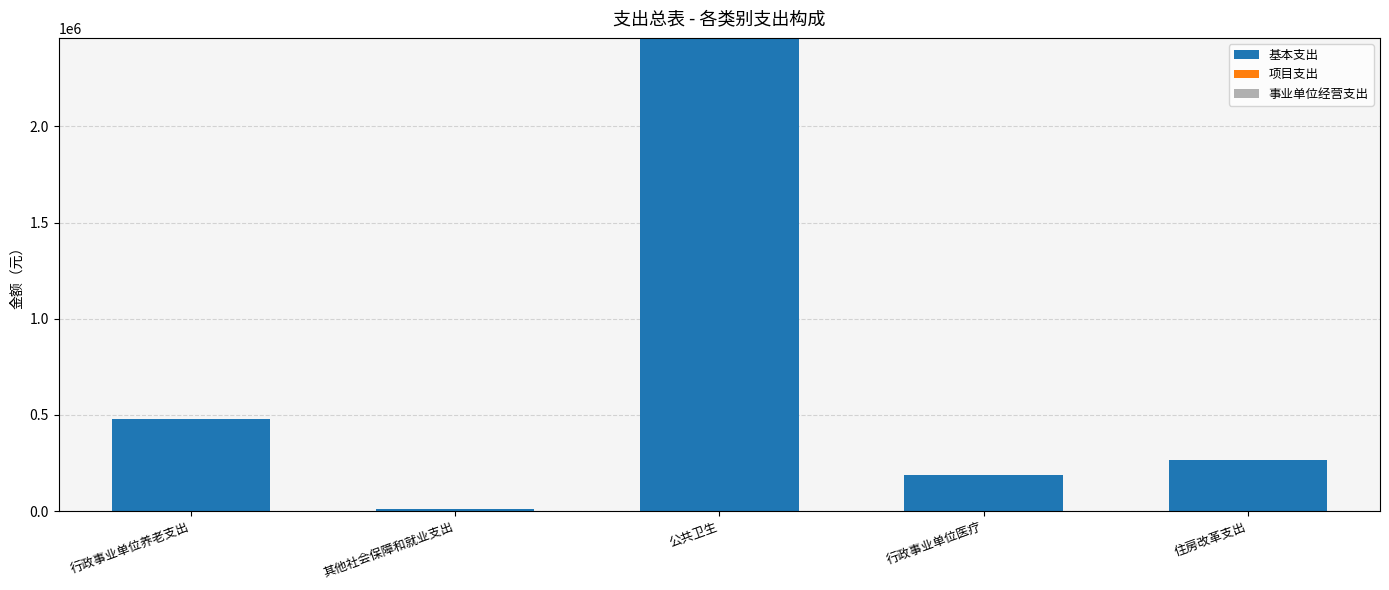

Which category has the lowest value across all series?

其他社会保障和就业支出